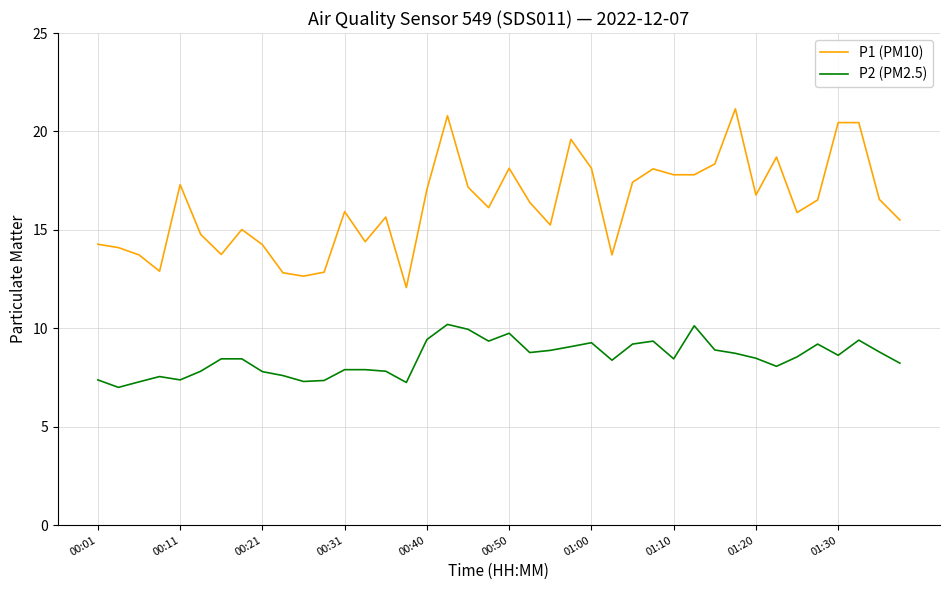

How many lines are shown in the chart?

2